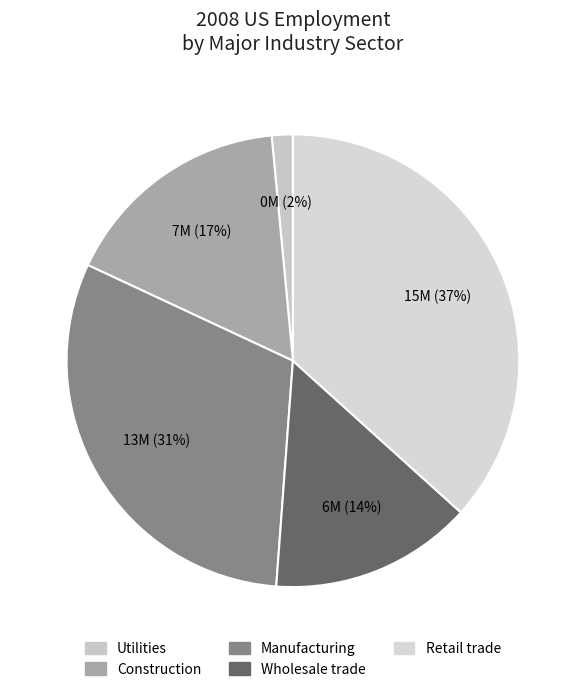

Which slice is the smallest?

Utilities